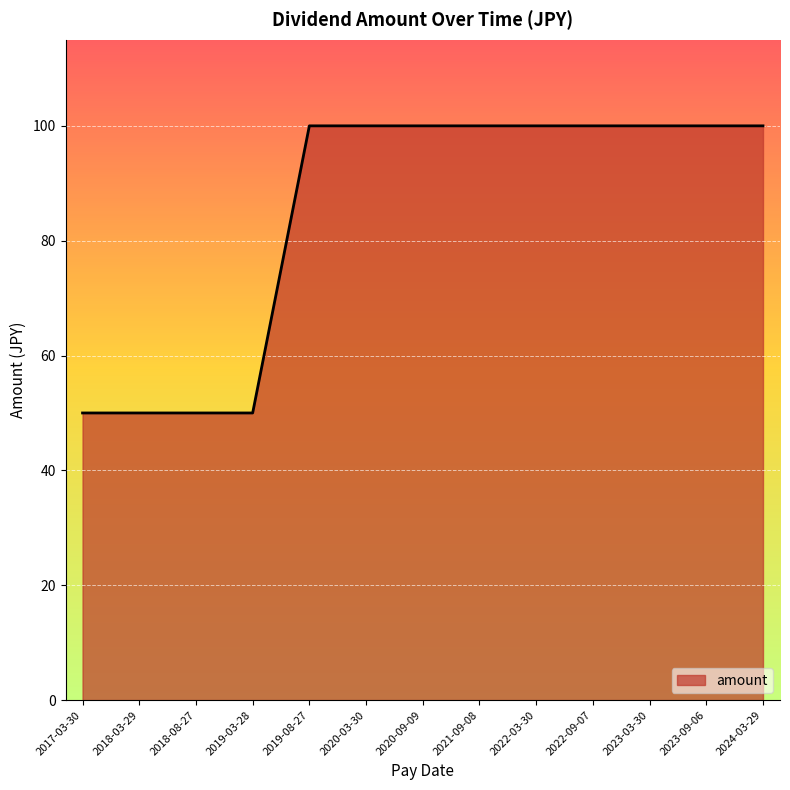

What is the difference between the values at 2019-03-28 and 2021-09-08?

50